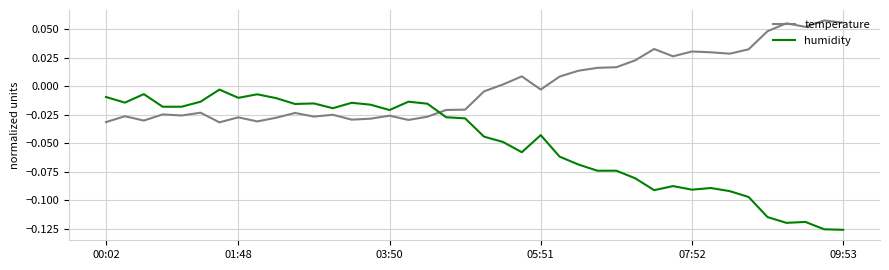

True or false: humidity has more than 2 points higher than both neighbors.

True